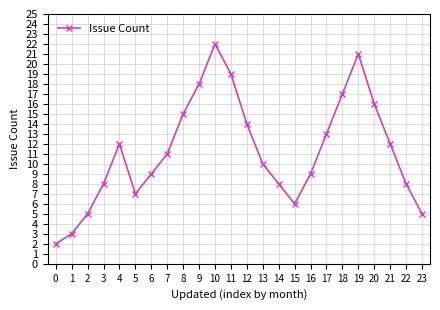

How many series are shown in this chart?

1